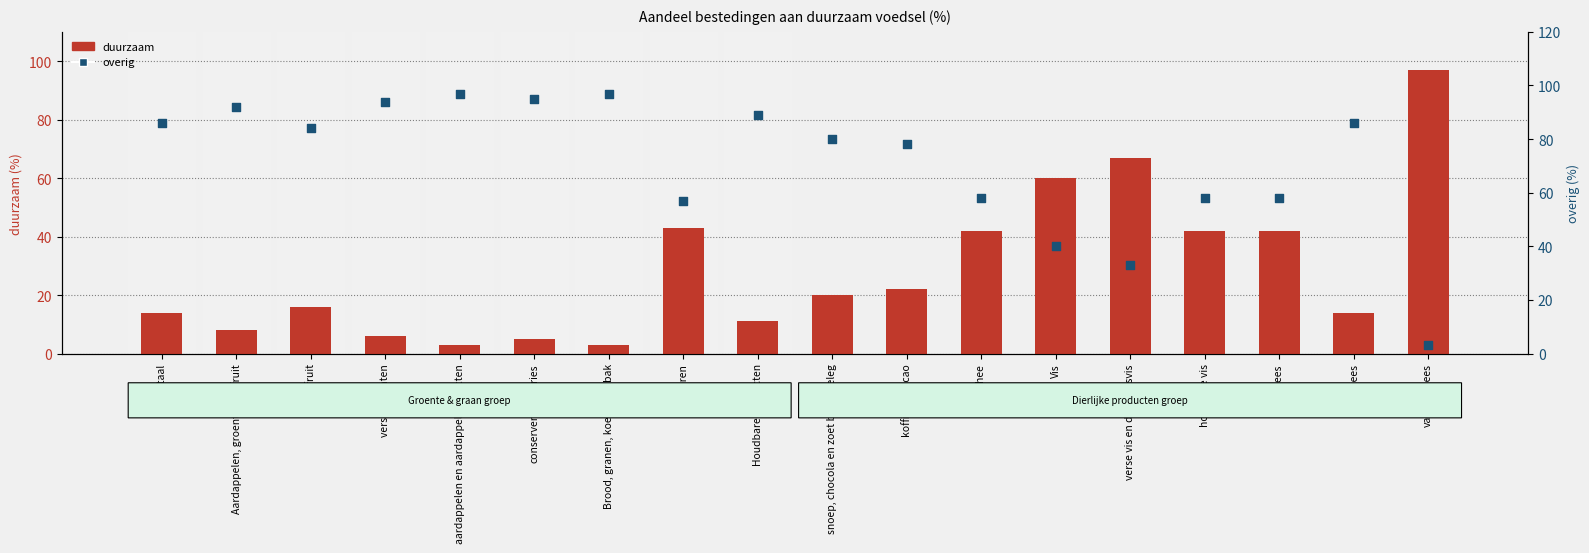

What is the total value across all series at verse groenten?

100